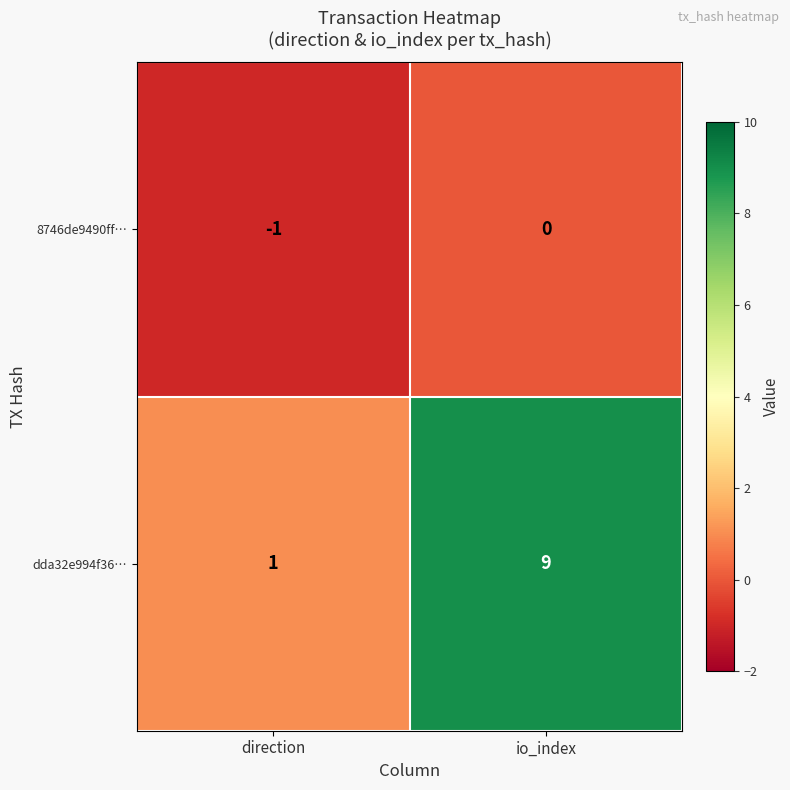

Is it true that 8746de9490ff… equals -1 at direction?

True